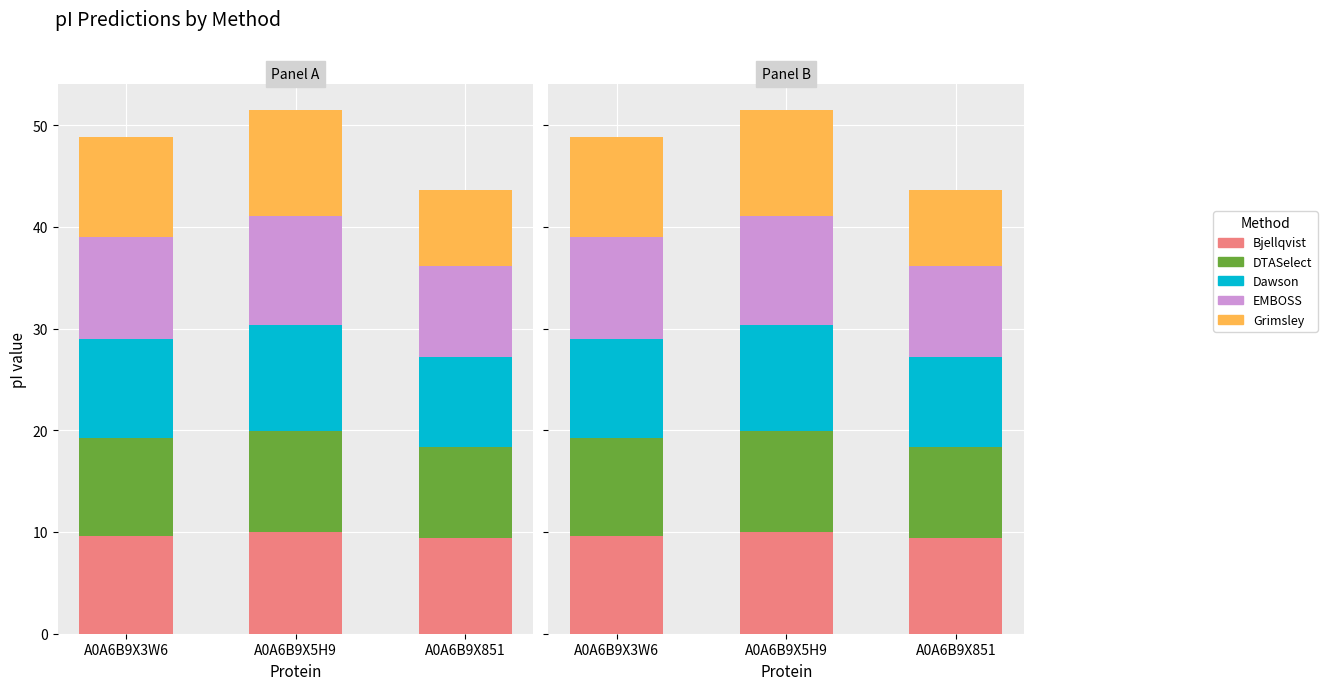

What is the difference between the highest and lowest values at A0A6B9X851?

2.0